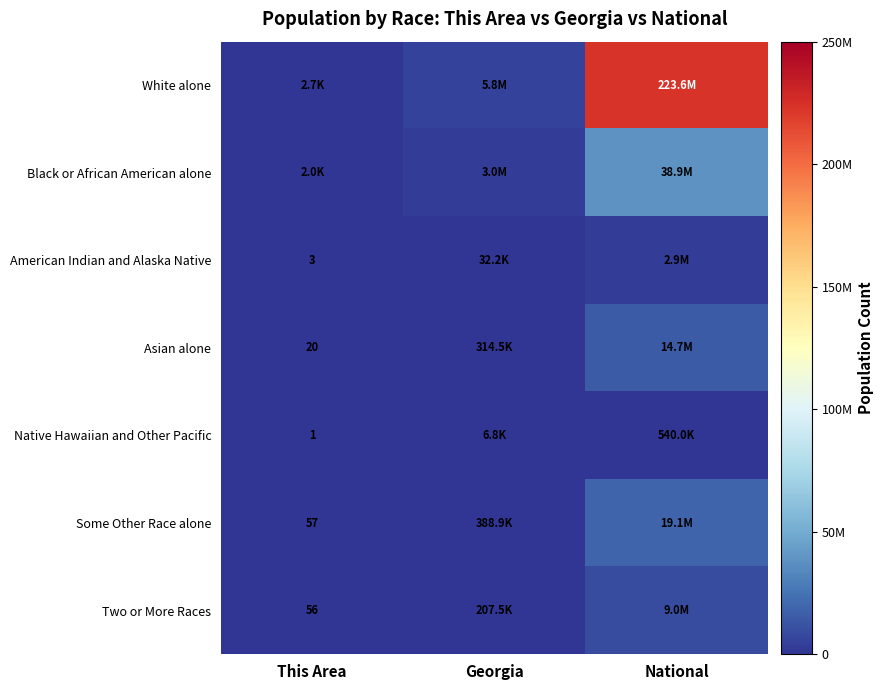

The value of Asian alone at This Area is 34. True or false?

False